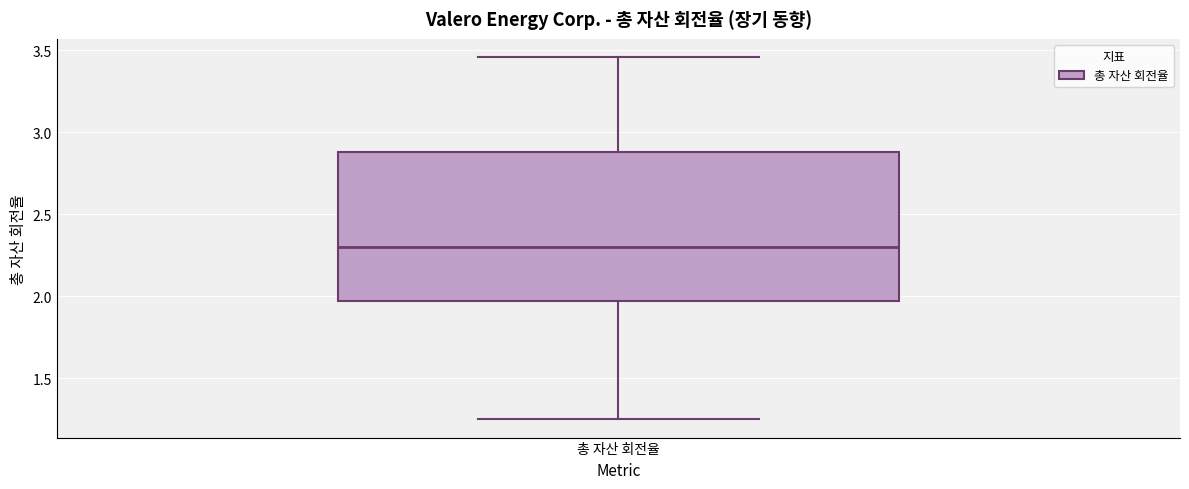

Where does the upper whisker of the box for 총 자산 회전율 end on the y-axis? The values are not printed on the chart, so give them approximately, as read against the axis.

3.45